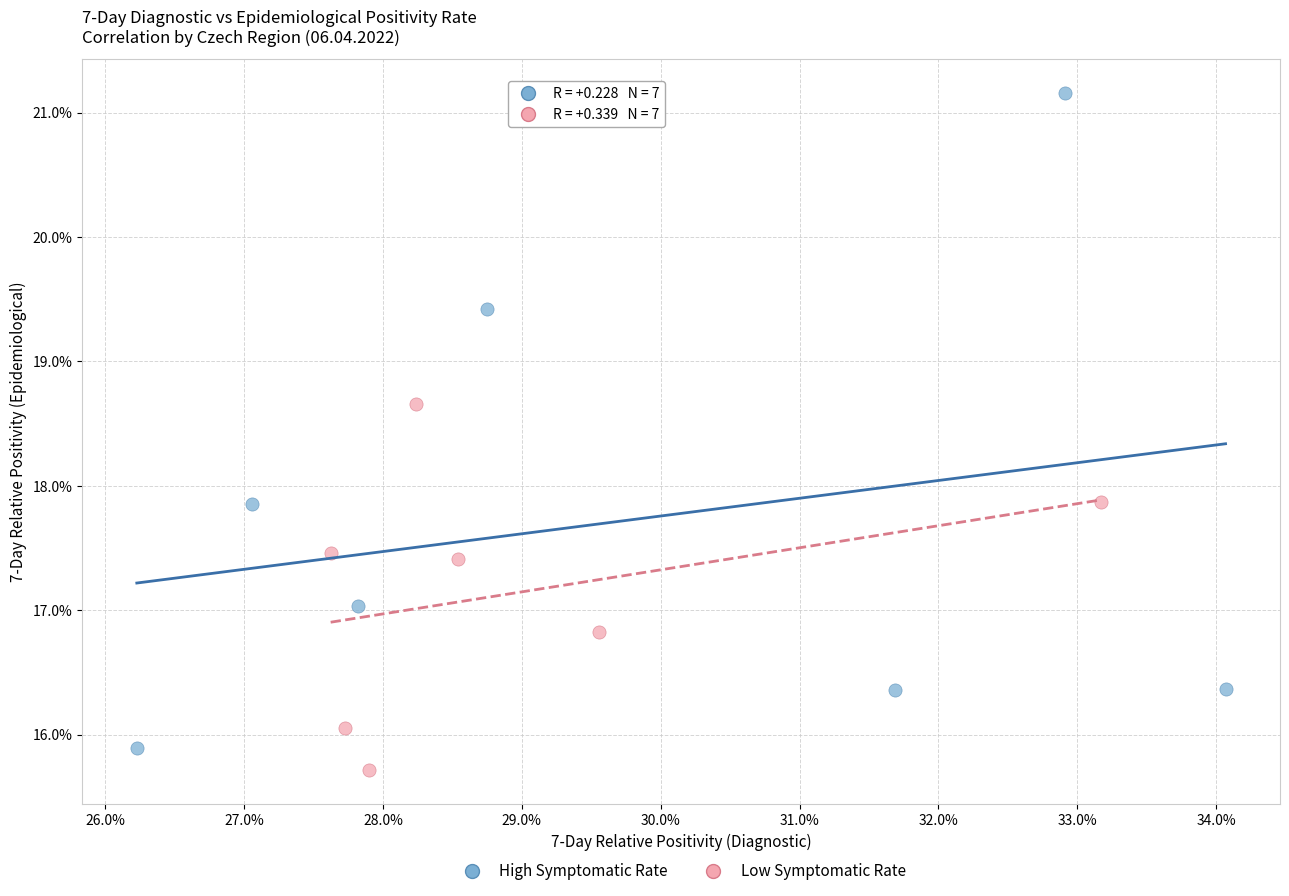

Which series has the widest spread of Y values?

High Symptomatic Rate